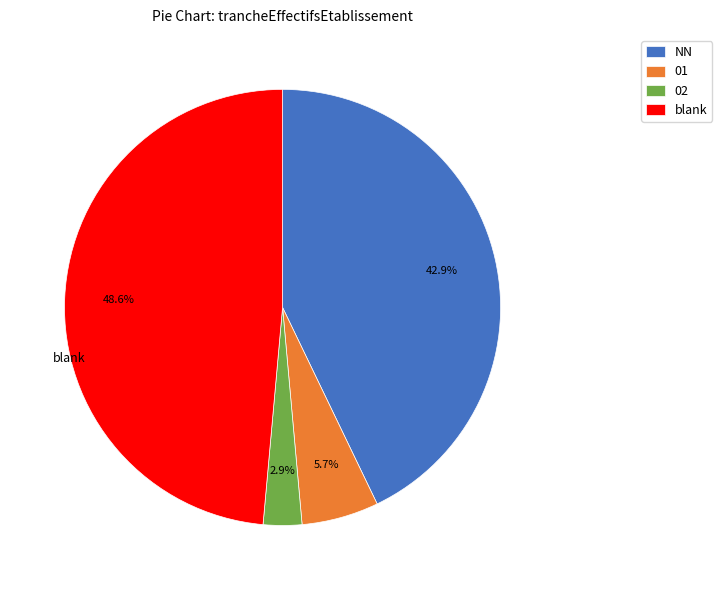

Is there any slice that represents more than half of the pie?

No